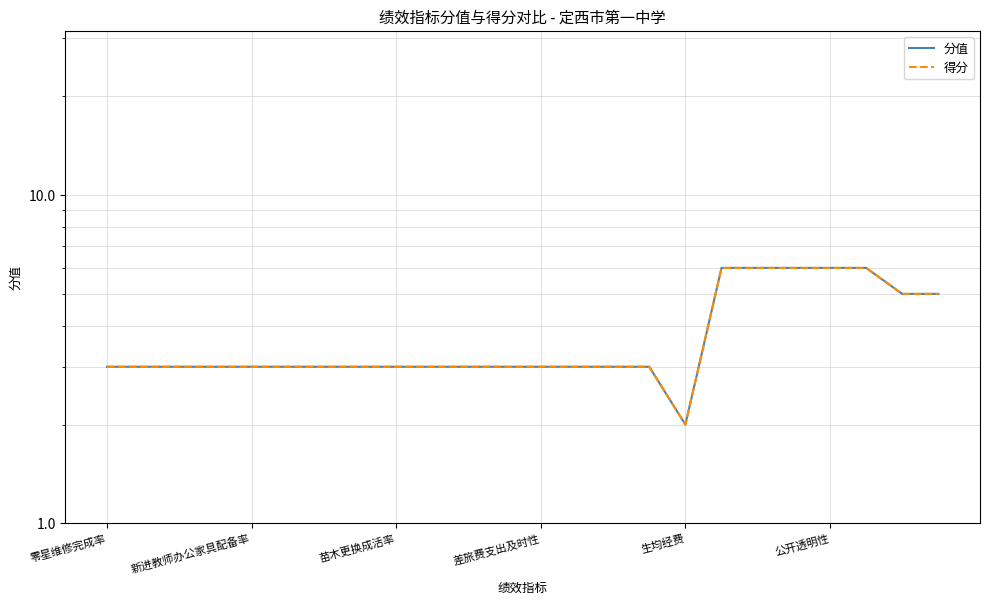

What is the sum of all 分值 values?

90